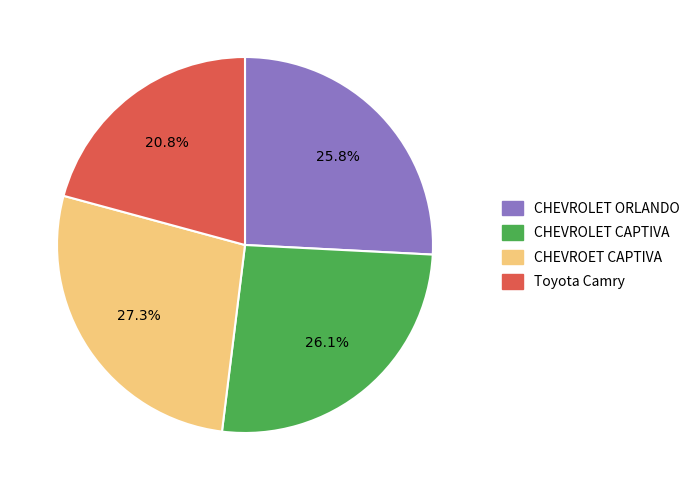

Which slice is the smallest?

Toyota Camry